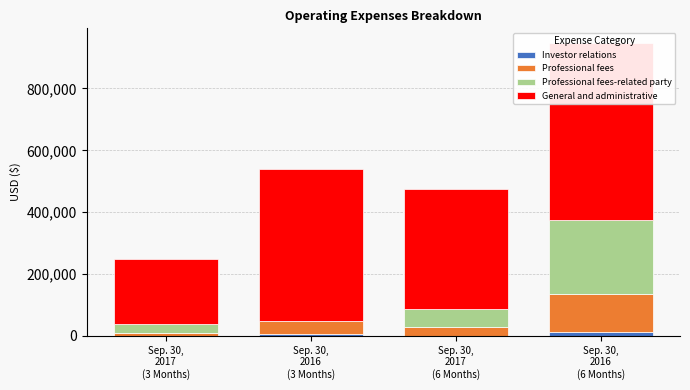

How many groups of bars are there?

4